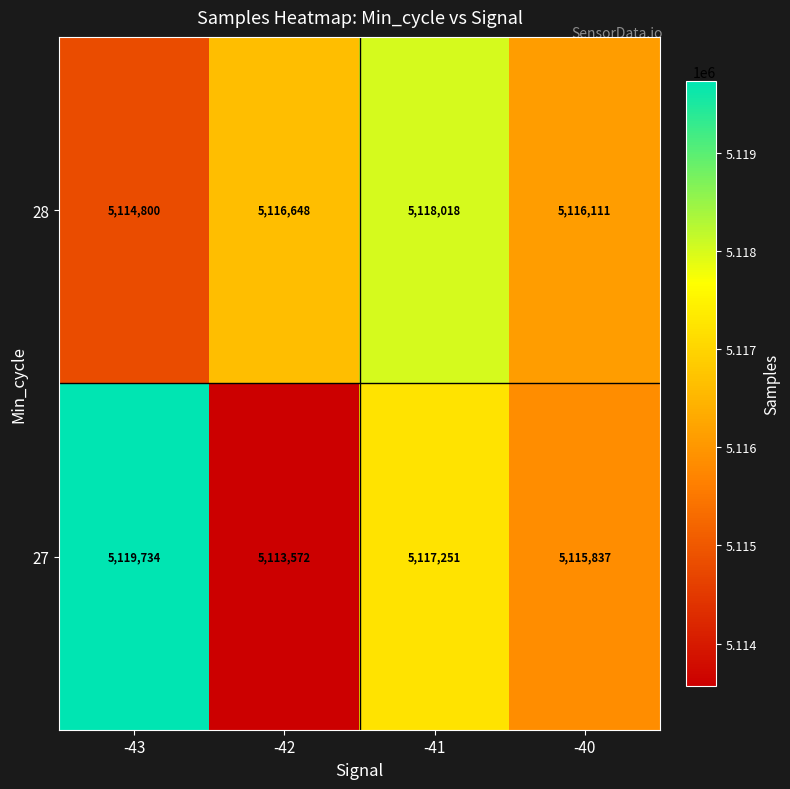

How many values in the 28 series are below 5116648?

2